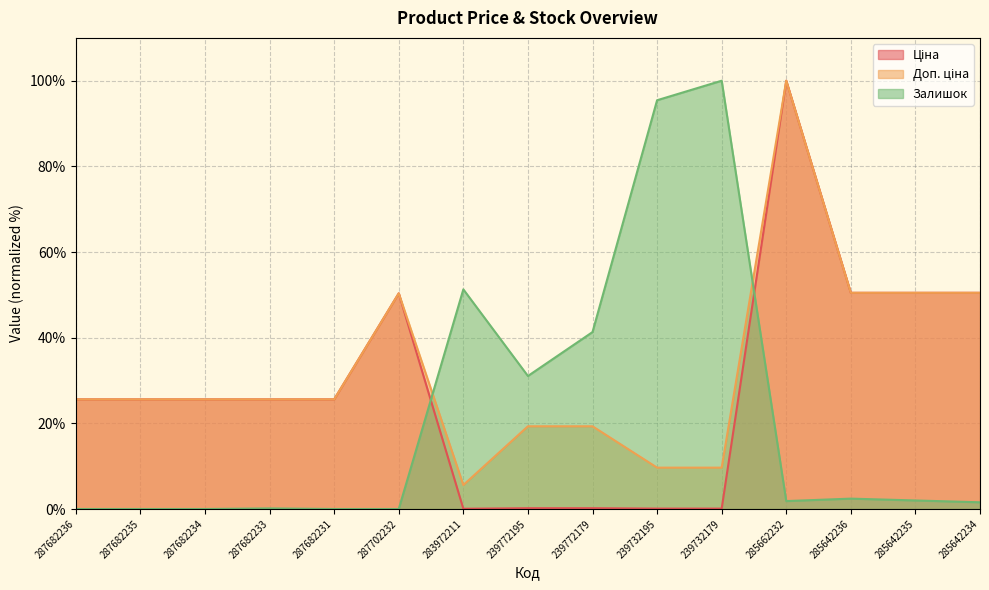

List the series in order of their peak value, lowest first.

Ціна, Доп. ціна, Залишок